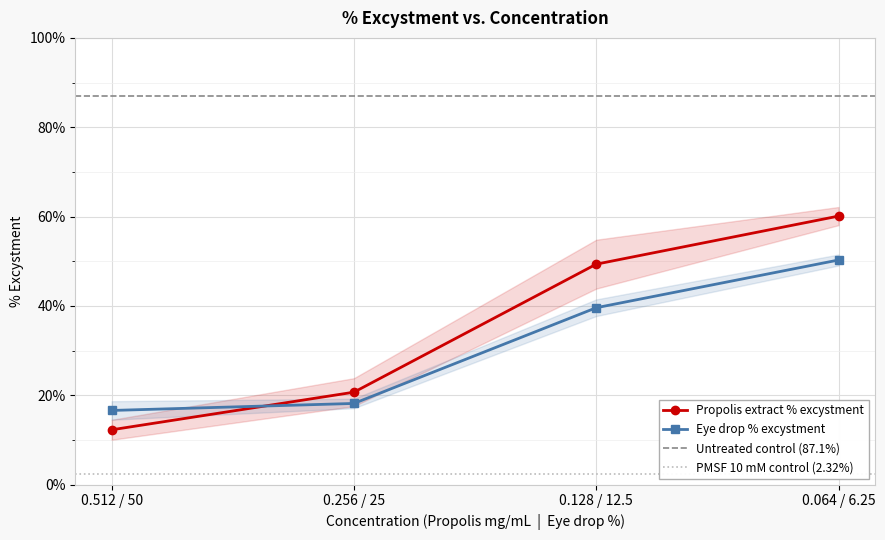

What is the sum of the Propolis extract % excystment values at 0.256 / 25 and 0.064 / 6.25?

80.8